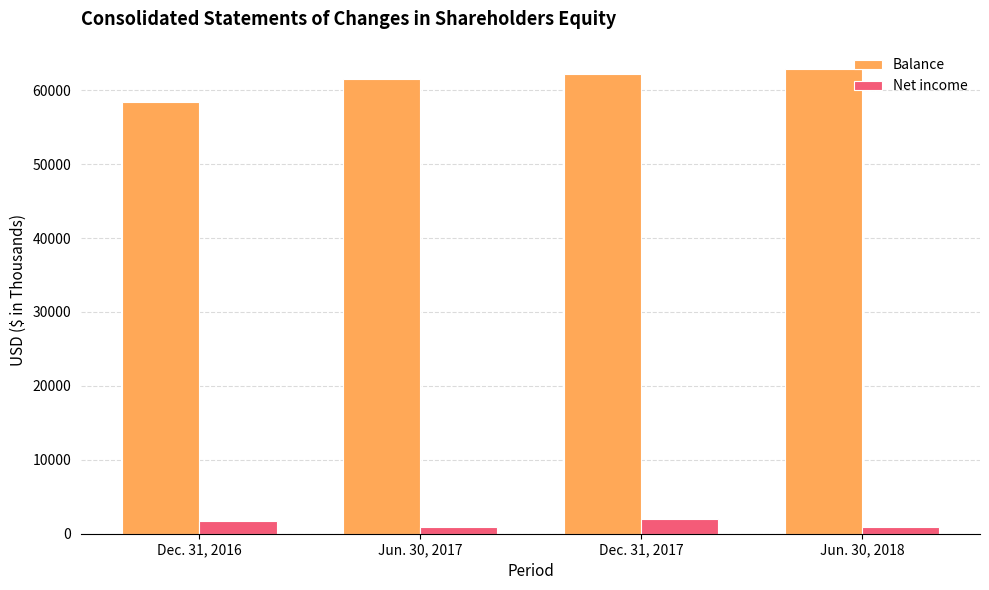

What is the average value of the Net income series?

1395